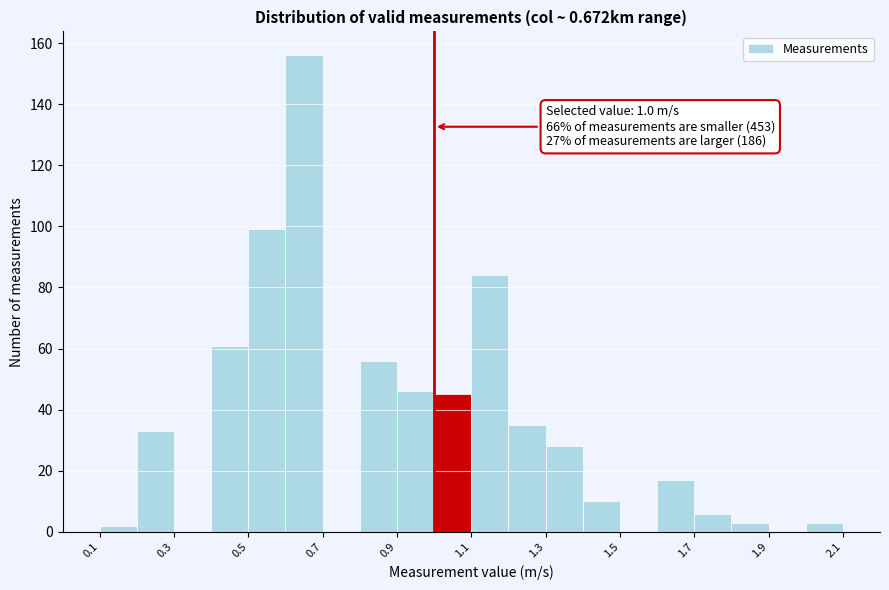

Which range on the x-axis has the tallest bar?

0.6 to 0.7